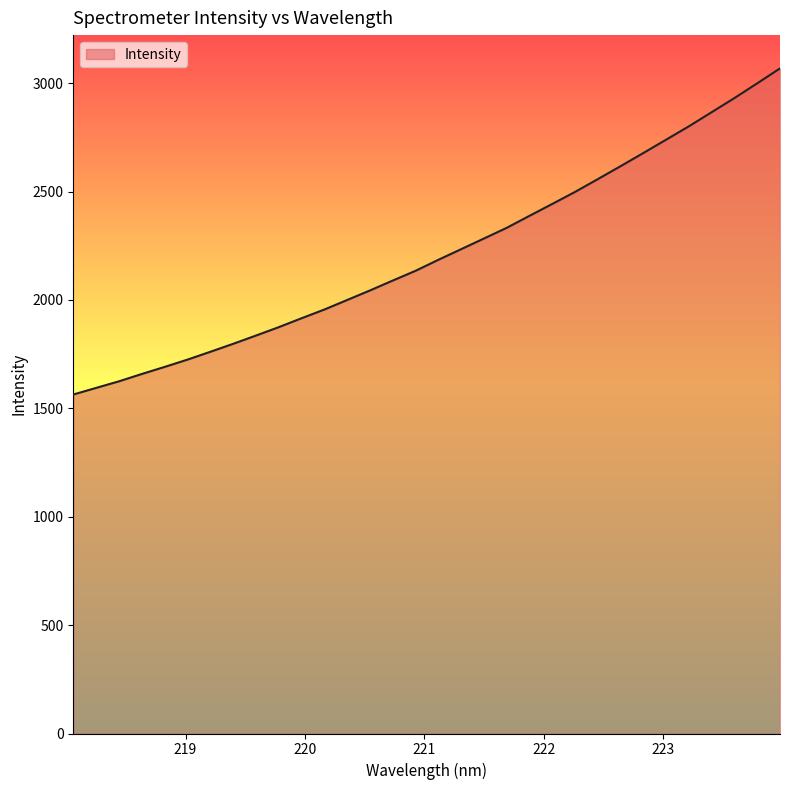

Does the chart display data point markers on the line(s)?

No